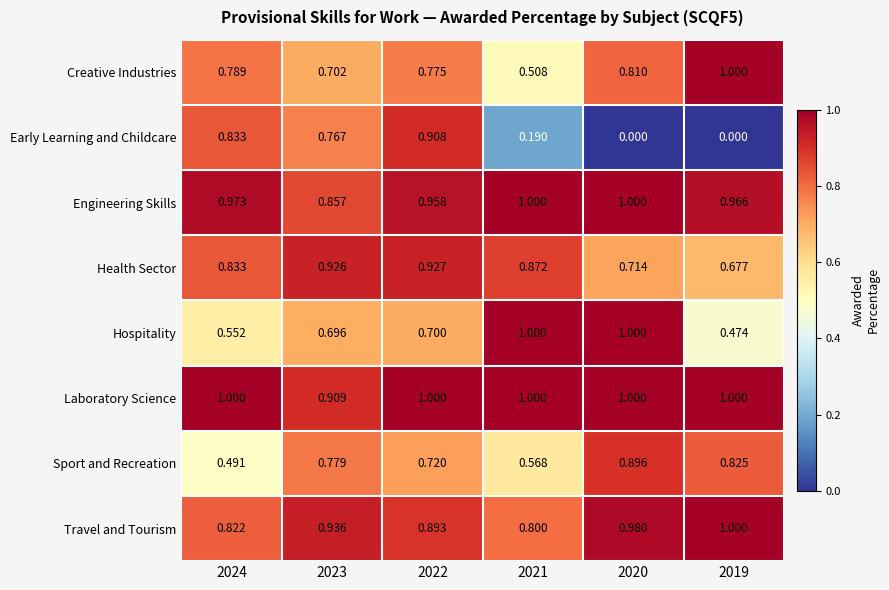

Between 2020 and 2019, which series saw the biggest shift?

Hospitality